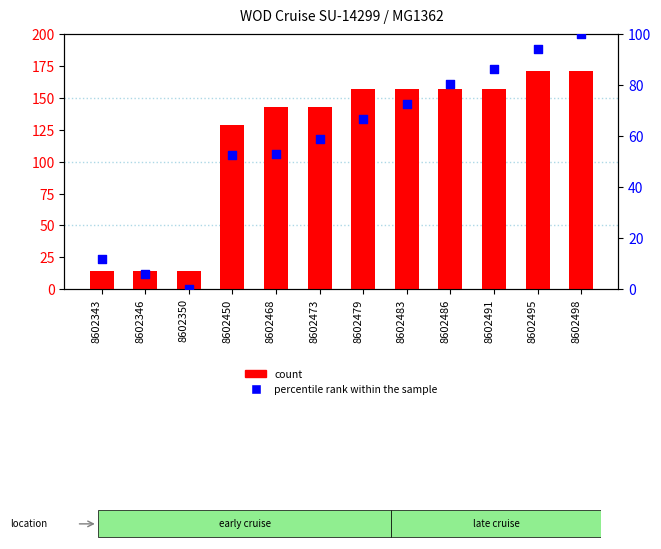

At which category is the sum across all series the highest?

8602498